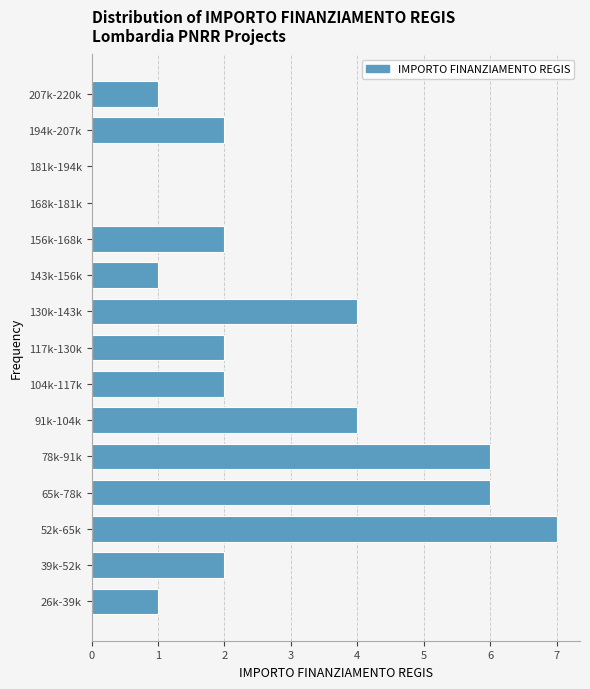

What is the sum of all values?

40